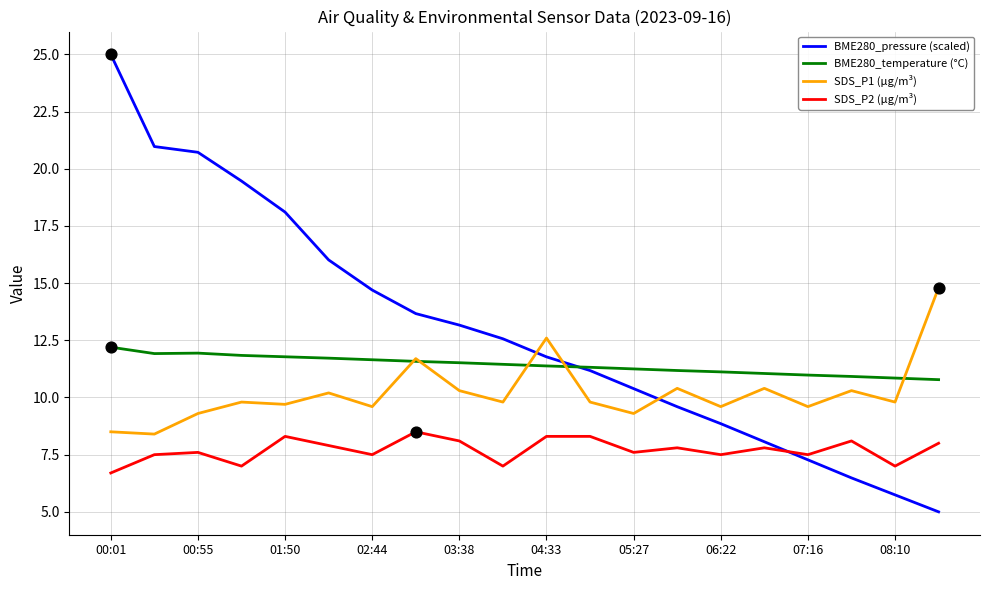

Which series has the widest spread of values?

BME280_pressure (scaled)